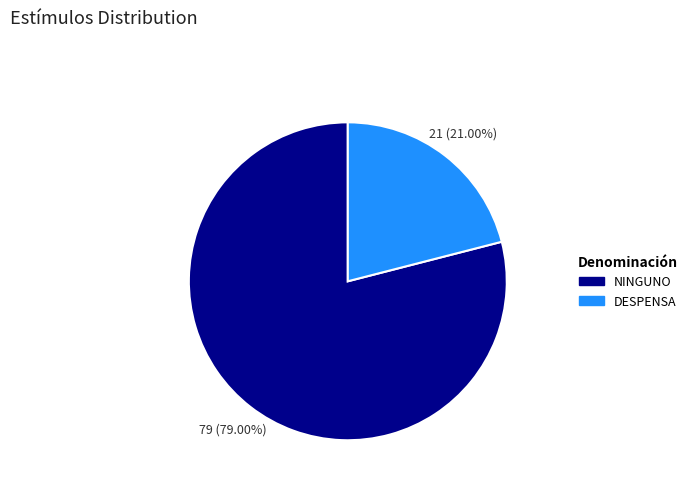

Is it true that DESPENSA is 21% of the pie?

True